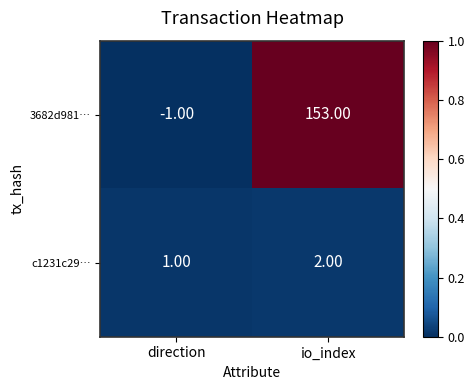

Rank the series by their maximum value, from lowest to highest.

c1231c29…, 3682d981…